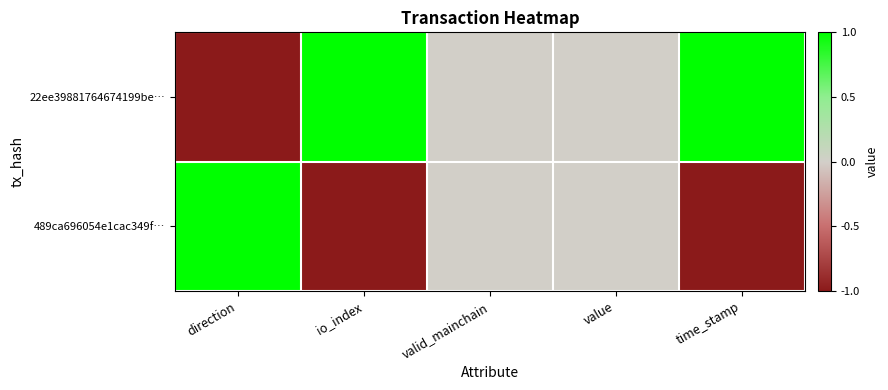

Reading right to left, list all the values displayed in this chart.

22ee39881764674199be…: time_stamp=1	value=0	valid_mainchain=0	io_index=1	direction=-1
489ca696054e1cac349f…: time_stamp=-1	value=0	valid_mainchain=0	io_index=-1	direction=1